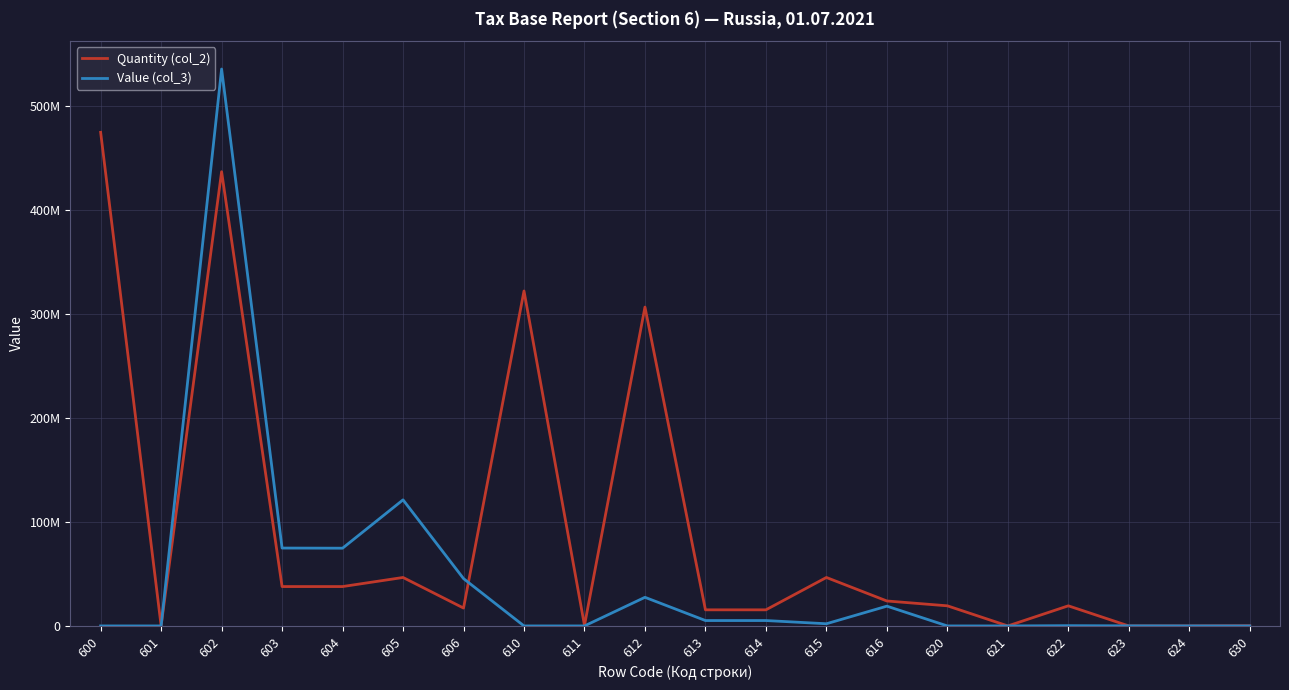

What are all the series names shown in the legend?

Quantity (col_2), Value (col_3)